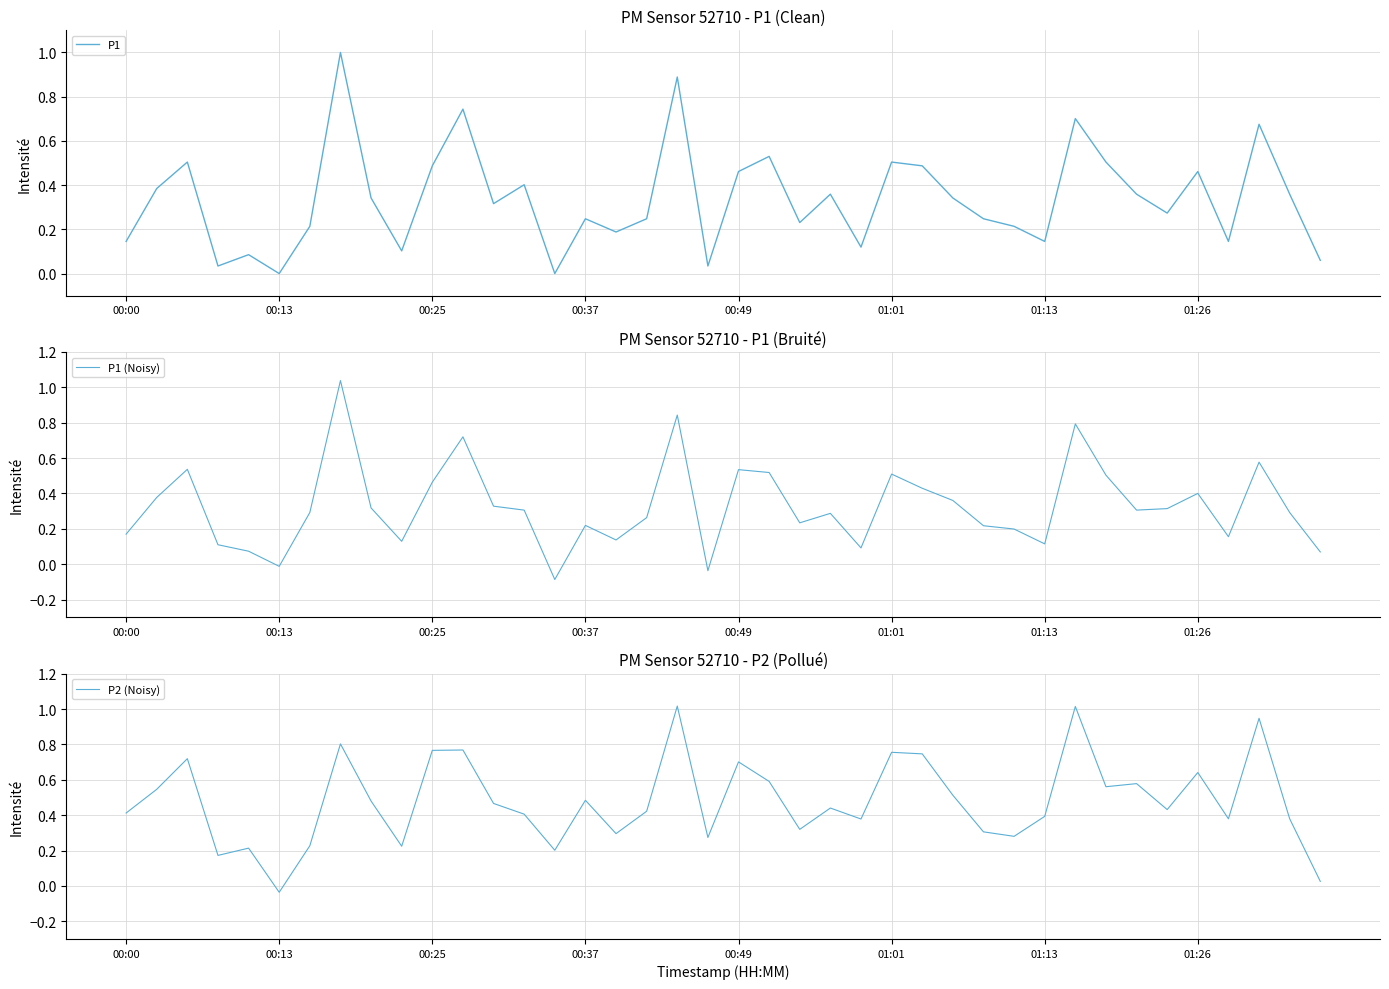

What value does the P2 (Noisy) series have at 26?

0.7